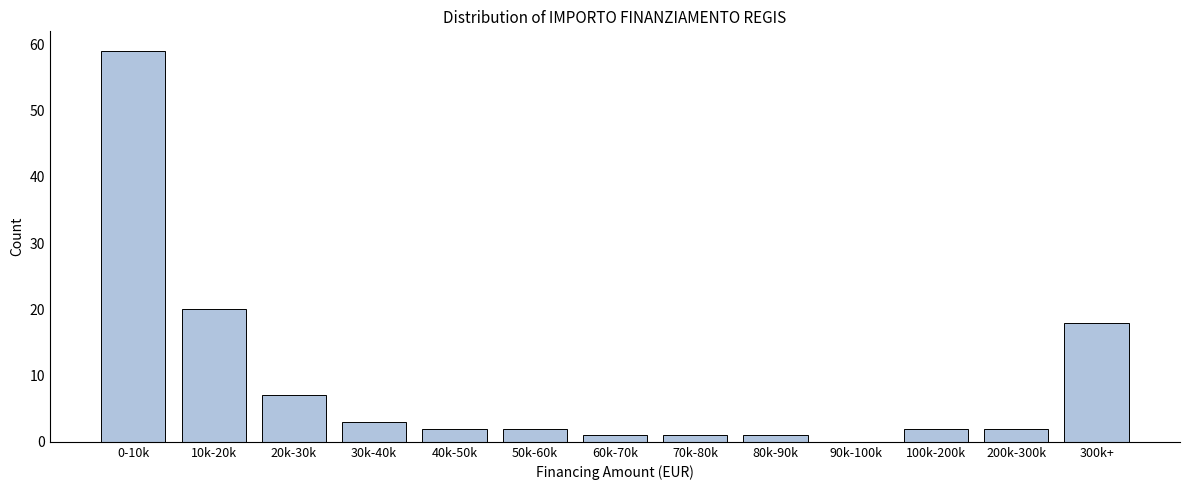

Reading right to left, transcribe all the data shown in this chart.

300k+=18	200k-300k=2	100k-200k=2	90k-100k=0	80k-90k=1	70k-80k=1	60k-70k=1	50k-60k=2	40k-50k=2	30k-40k=3	20k-30k=7	10k-20k=20	0-10k=59